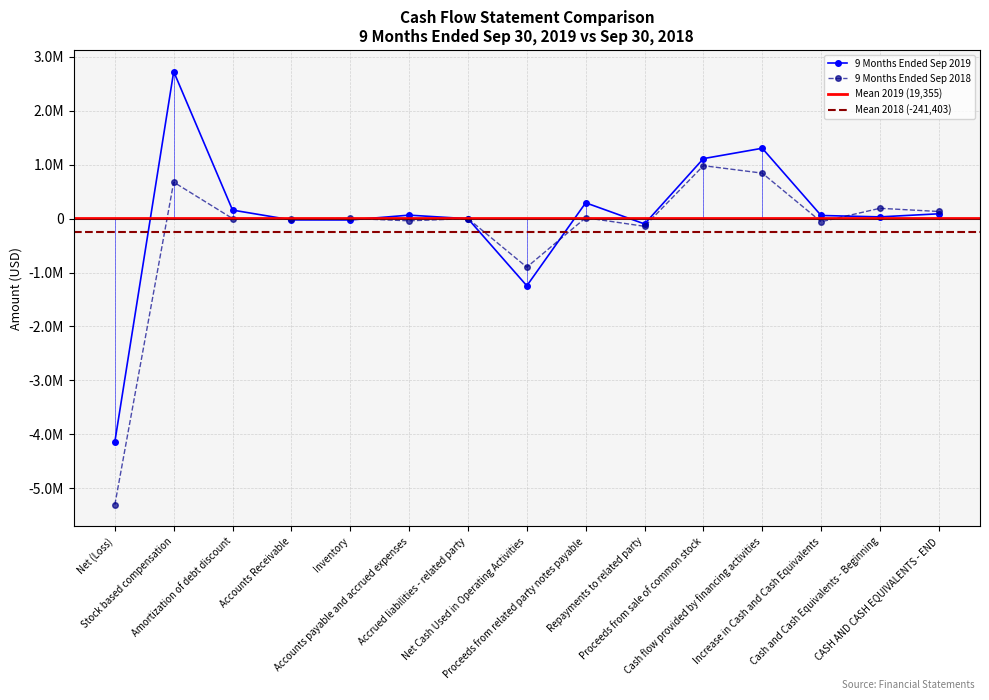

After their last crossing, which series has the higher values: 9 Months Ended Sep 2018 or 9 Months Ended Sep 2019?

9 Months Ended Sep 2018